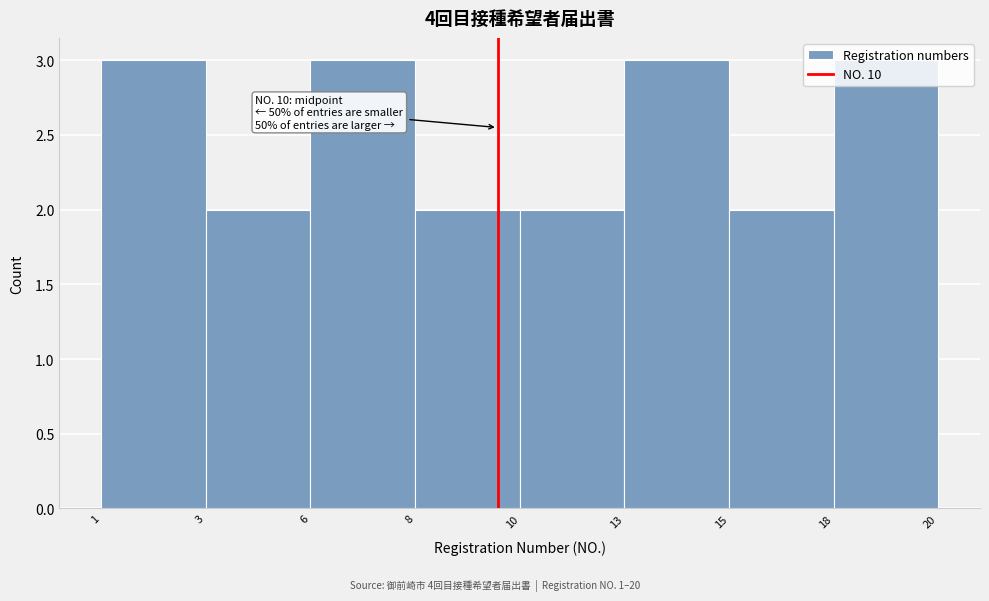

The chart shows a value of 5 at 1. True or false?

False